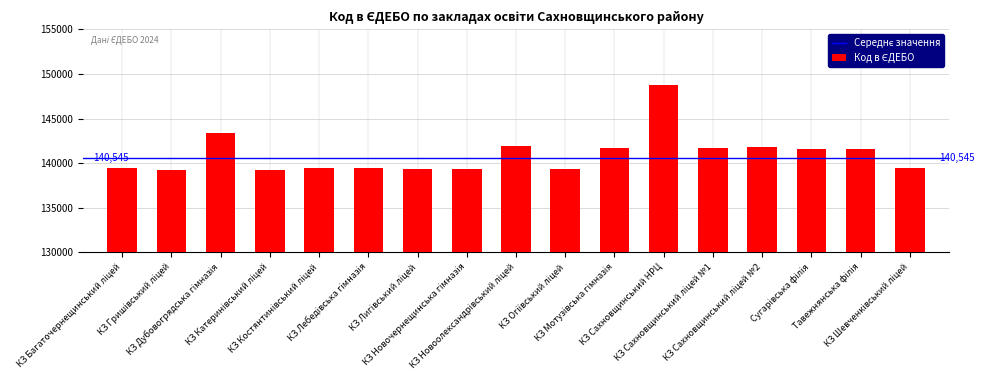

What is the maximum value shown in the chart?

148791